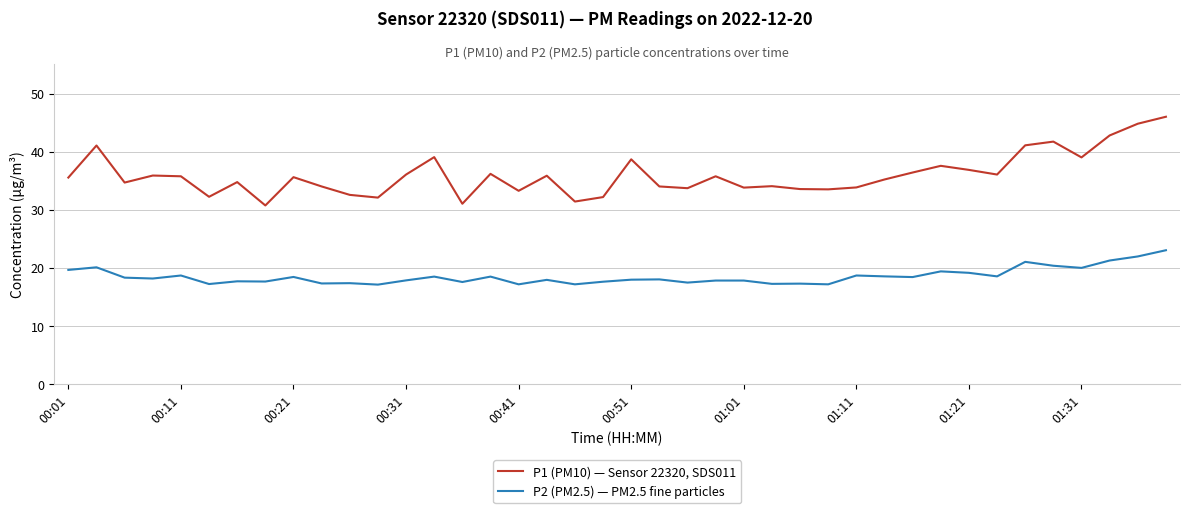

Which series has the largest total across all categories?

P1 (PM10) — Sensor 22320, SDS011